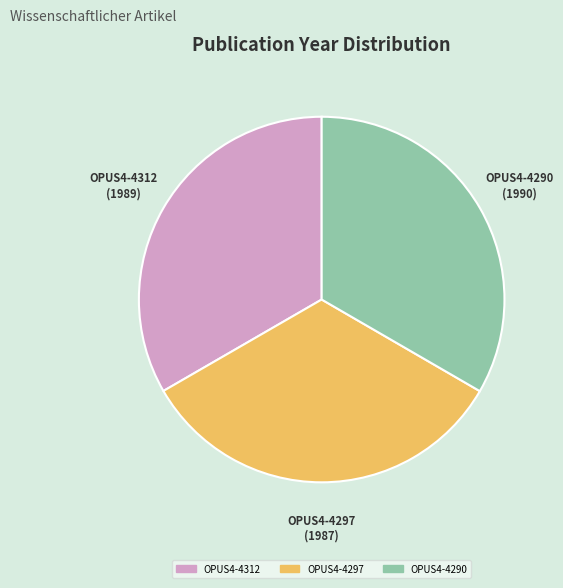

Is there a majority slice in this chart?

No